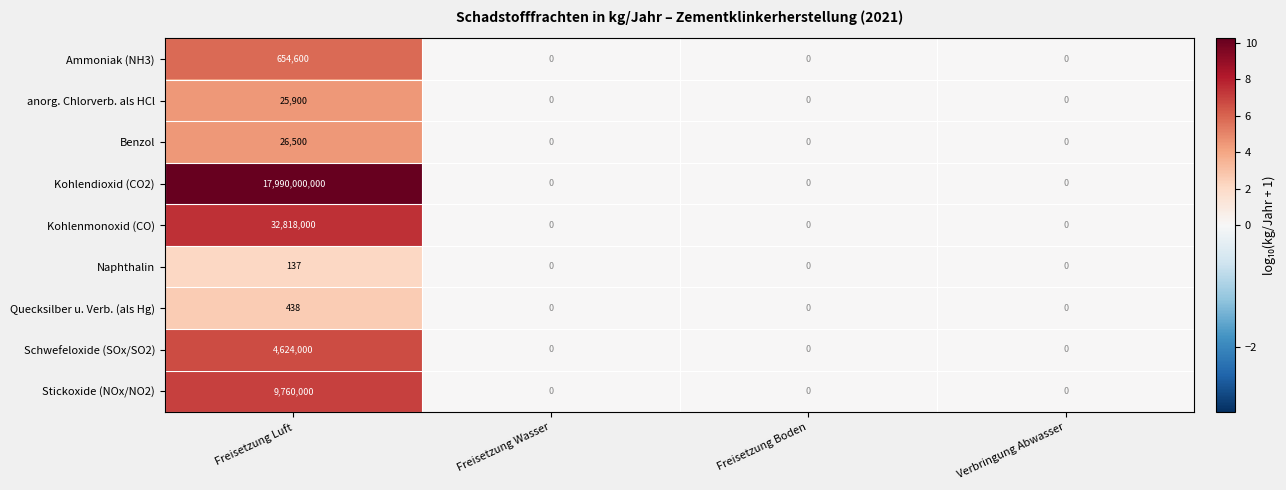

How many values in the anorg. Chlorverb. als HCl series exceed 0?

1